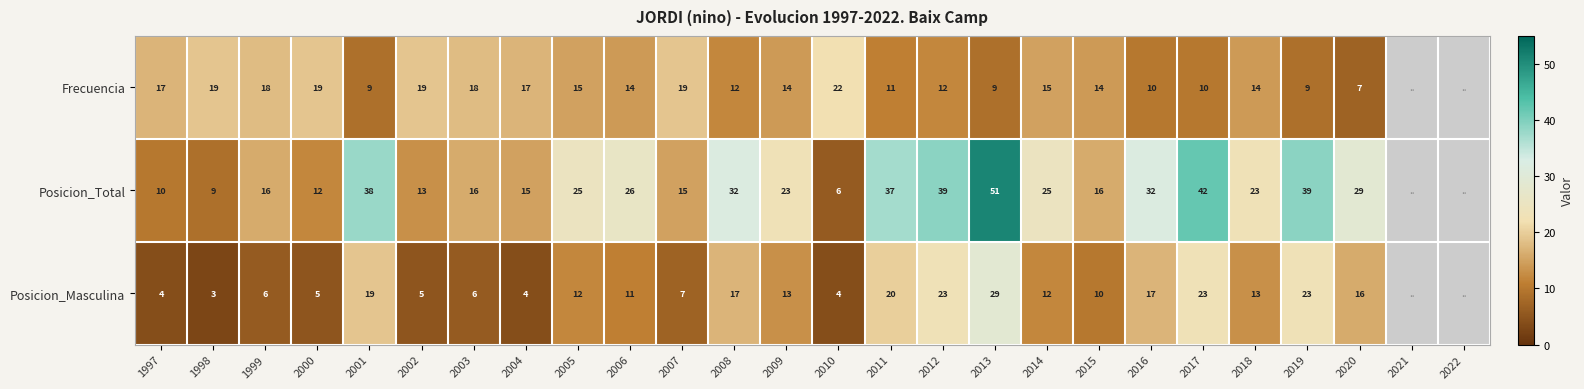

How many data points does each series have?

26